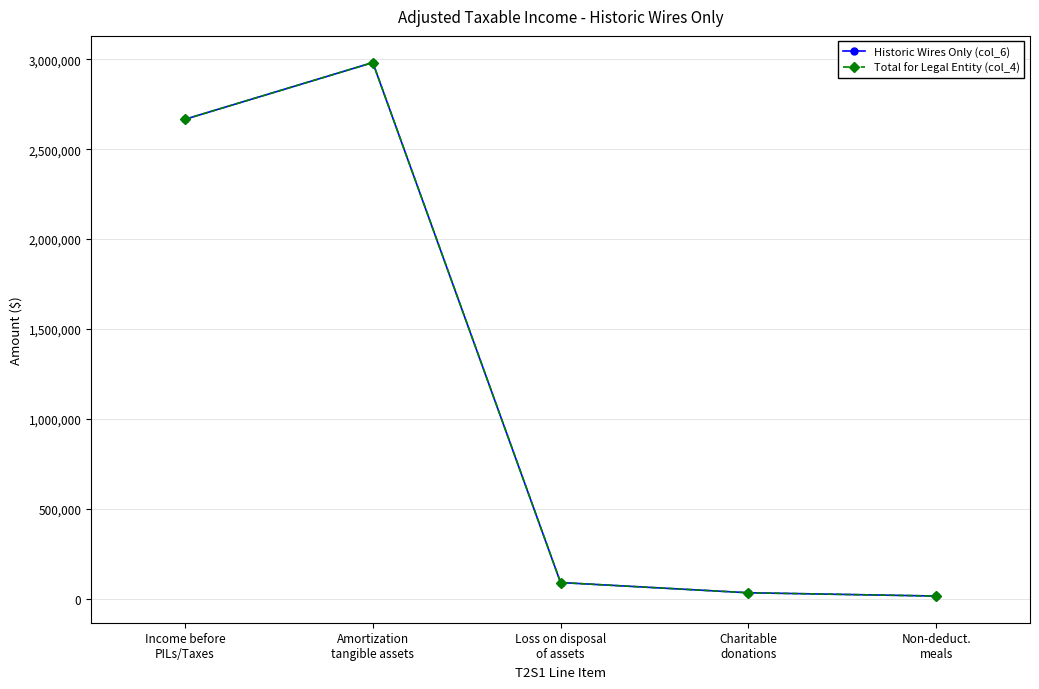

What is the lowest value of the Total for Legal Entity (col_4) series?

15179